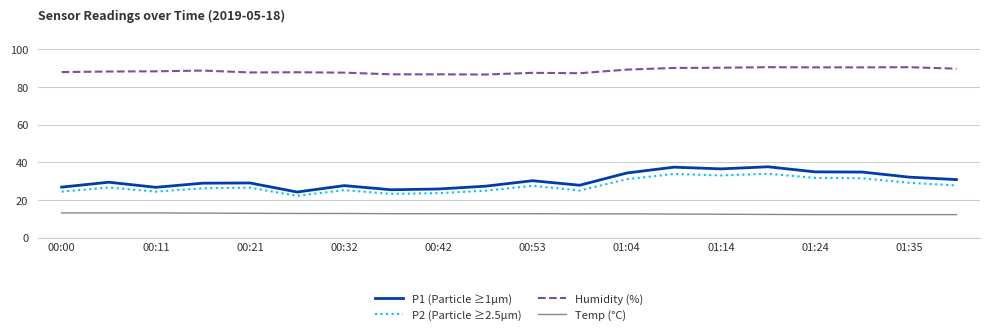

True or false: Humidity (%) and Temp (°C) cross at least once.

False